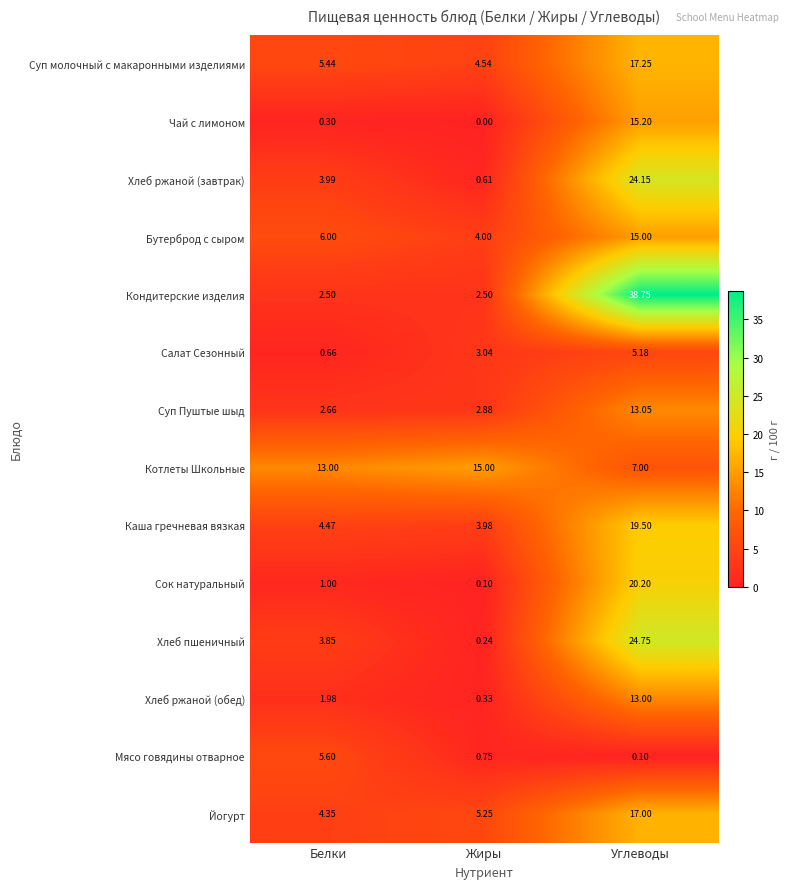

At how many categories does at least one series exceed 34?

1